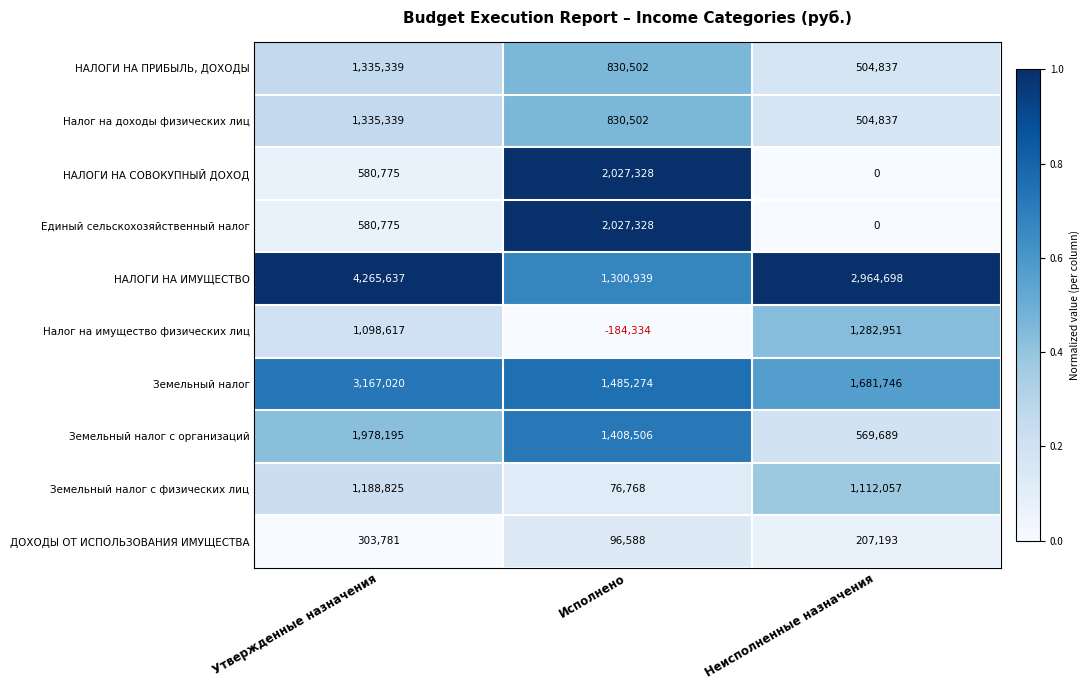

List the labels in order of НАЛОГИ НА ПРИБЫЛЬ, ДОХОДЫ value, smallest first.

Неисполненные назначения, Исполнено, Утвержденные назначения